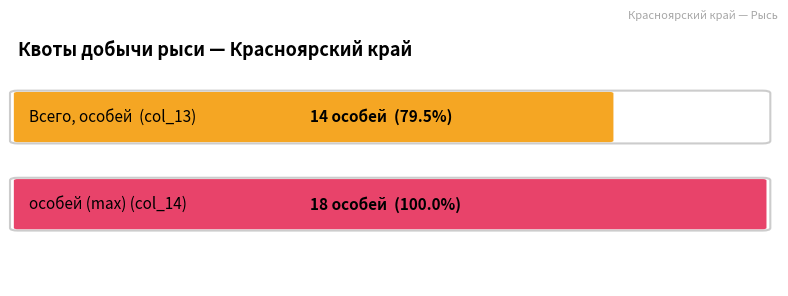

What is the sum of all Всего, особей values?

14.0